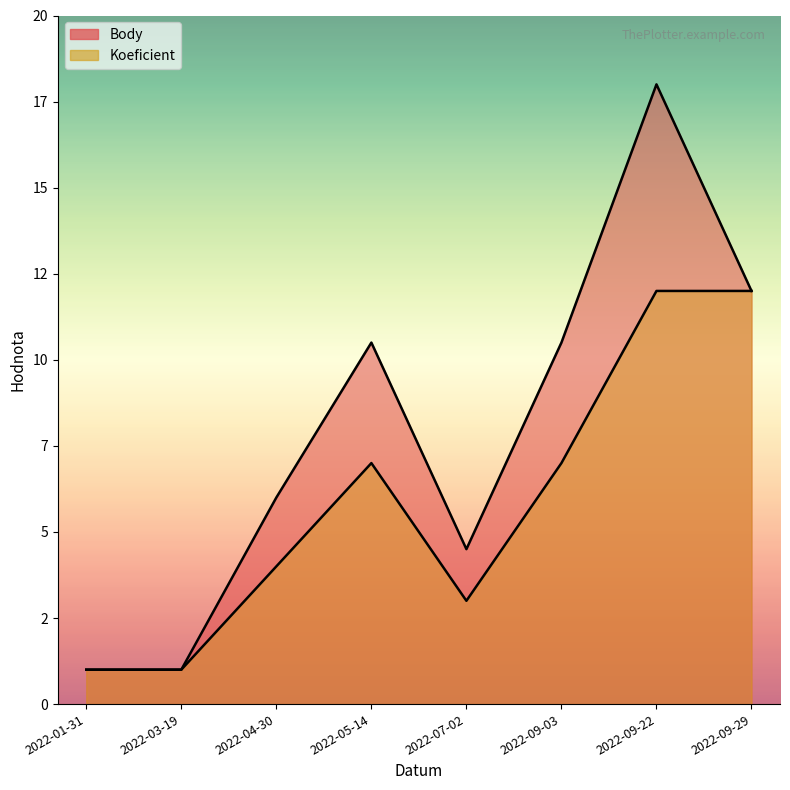

True or false: Body has a value of 12.0 at 2022-09-29.

True